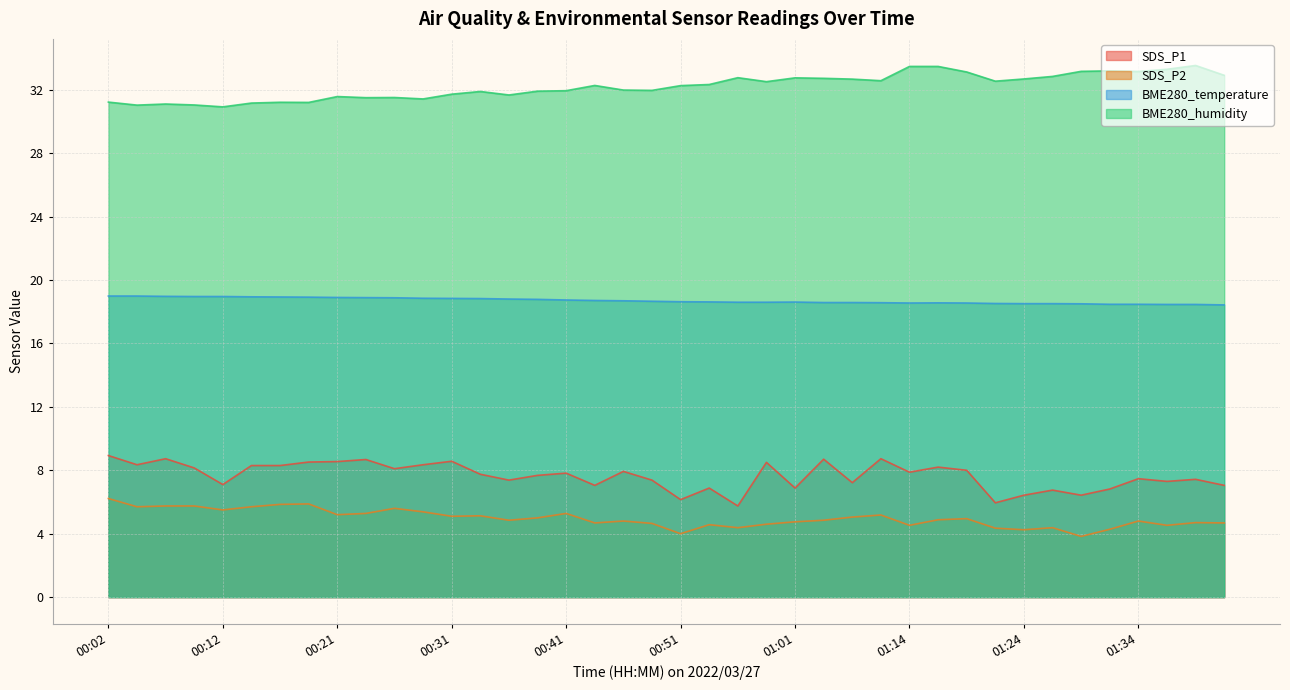

Reading right to left, transcribe all the data shown in this chart.

SDS_P1: 01:41=7.0	01:39=7.4	01:36=7.3	01:34=7.5	01:31=6.8	01:29=6.4	01:26=6.8	01:24=6.4	01:21=6.0	01:19=8.0	01:16=8.2	01:14=7.9	01:11=8.7	01:05=7.2	01:03=8.7	01:01=6.9	00:58=8.5	00:56=5.8	00:53=6.9	00:51=6.2	00:48=7.4	00:46=7.9	00:43=7.0	00:41=7.8	00:38=7.7	00:36=7.4	00:34=7.8	00:31=8.6	00:29=8.3	00:26=8.1	00:24=8.7	00:21=8.6	00:19=8.5	00:16=8.3	00:14=8.3	00:12=7.1	00:09=8.2	00:07=8.7	00:04=8.3	00:02=8.9
SDS_P2: 01:41=4.7	01:39=4.7	01:36=4.5	01:34=4.8	01:31=4.3	01:29=3.8	01:26=4.4	01:24=4.2	01:21=4.3	01:19=5.0	01:16=4.9	01:14=4.5	01:11=5.2	01:05=5.0	01:03=4.8	01:01=4.8	00:58=4.6	00:56=4.4	00:53=4.6	00:51=4.0	00:48=4.7	00:46=4.8	00:43=4.7	00:41=5.3	00:38=5.0	00:36=4.8	00:34=5.1	00:31=5.1	00:29=5.4	00:26=5.6	00:24=5.3	00:21=5.2	00:19=5.9	00:16=5.8	00:14=5.7	00:12=5.5	00:09=5.8	00:07=5.8	00:04=5.7	00:02=6.2
BME280_temperature: 01:41=18.4	01:39=18.5	01:36=18.5	01:34=18.5	01:31=18.5	01:29=18.5	01:26=18.5	01:24=18.5	01:21=18.5	01:19=18.6	01:16=18.6	01:14=18.6	01:11=18.6	01:05=18.6	01:03=18.6	01:01=18.6	00:58=18.6	00:56=18.6	00:53=18.6	00:51=18.6	00:48=18.7	00:46=18.7	00:43=18.7	00:41=18.7	00:38=18.8	00:36=18.8	00:34=18.8	00:31=18.8	00:29=18.9	00:26=18.9	00:24=18.9	00:21=18.9	00:19=18.9	00:16=18.9	00:14=18.9	00:12=19.0	00:09=19.0	00:07=19.0	00:04=19.0	00:02=19.0
BME280_humidity: 01:41=32.9	01:39=33.5	01:36=33.3	01:34=33.1	01:31=33.2	01:29=33.2	01:26=32.8	01:24=32.7	01:21=32.5	01:19=33.1	01:16=33.5	01:14=33.5	01:11=32.6	01:05=32.7	01:03=32.7	01:01=32.8	00:58=32.5	00:56=32.8	00:53=32.3	00:51=32.3	00:48=32.0	00:46=32.0	00:43=32.3	00:41=31.9	00:38=31.9	00:36=31.7	00:34=31.9	00:31=31.7	00:29=31.4	00:26=31.5	00:24=31.5	00:21=31.6	00:19=31.2	00:16=31.2	00:14=31.2	00:12=30.9	00:09=31.0	00:07=31.1	00:04=31.0	00:02=31.2